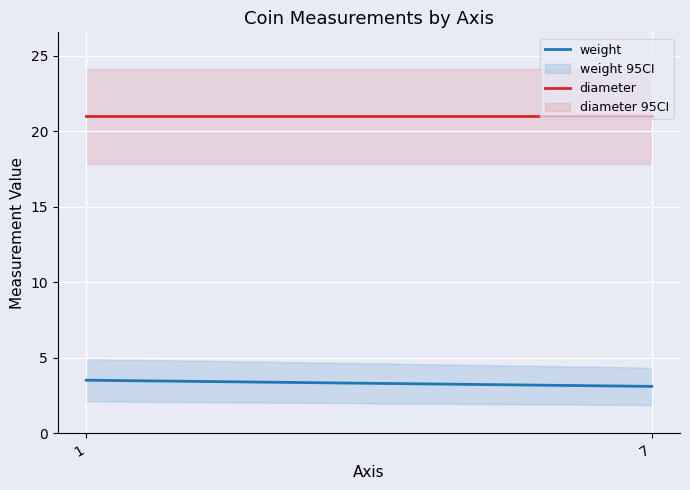

Reading right to left, list all the values displayed in this chart.

weight: 7=3.1	1=3.5
diameter: 7=21.0	1=21.0